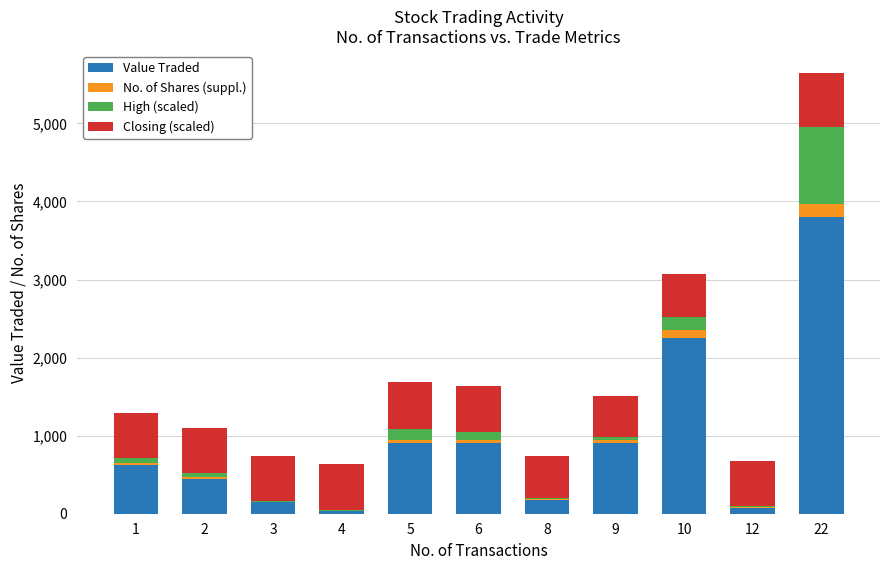

At which category is the sum across all series the highest?

22